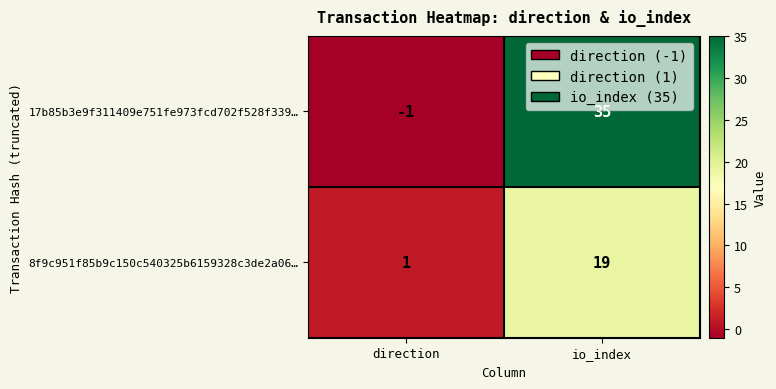

Count the number of data series in this chart.

2